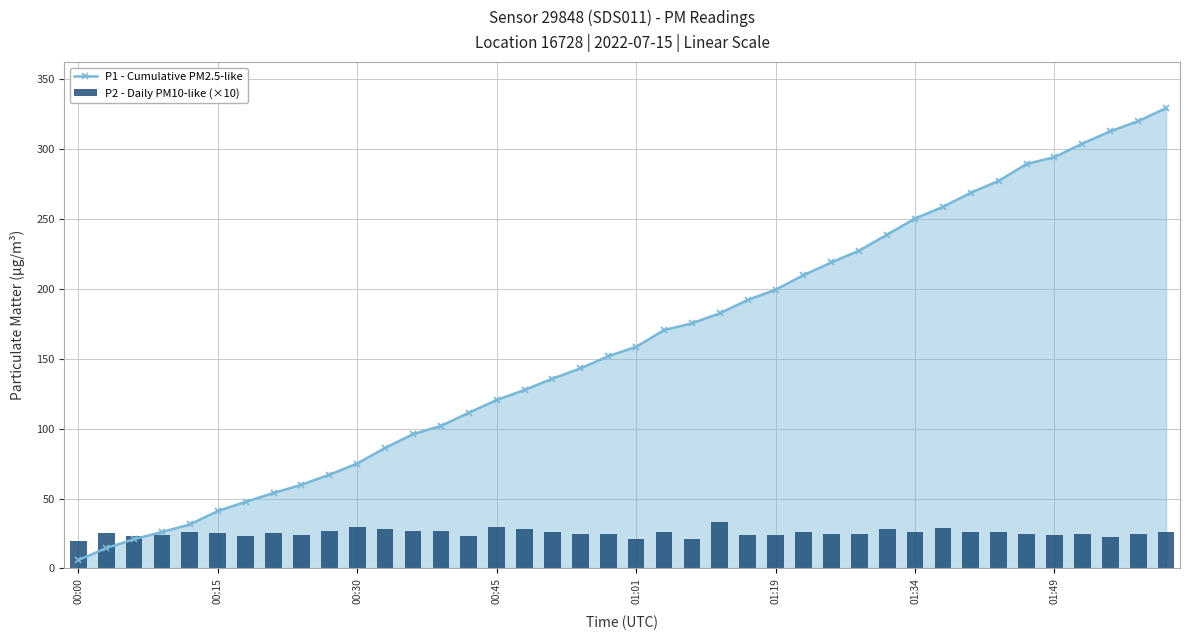

List the series in order of their peak value, highest first.

P1 - Cumulative PM2.5-like, P2 - Daily PM10-like (×10)